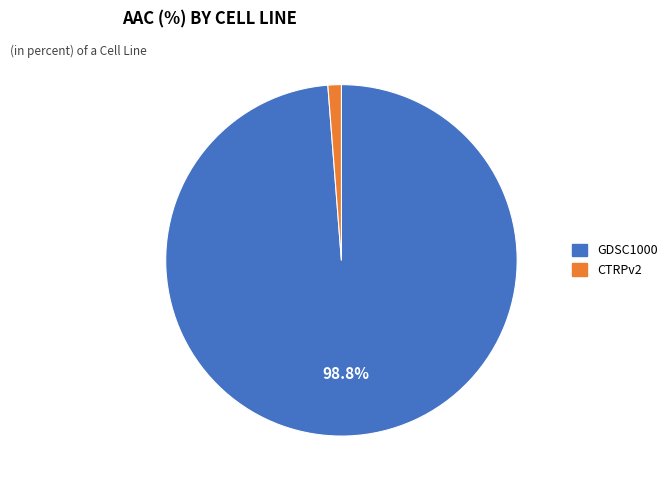

To the nearest percent, what portion does CTRPv2 represent?

1%